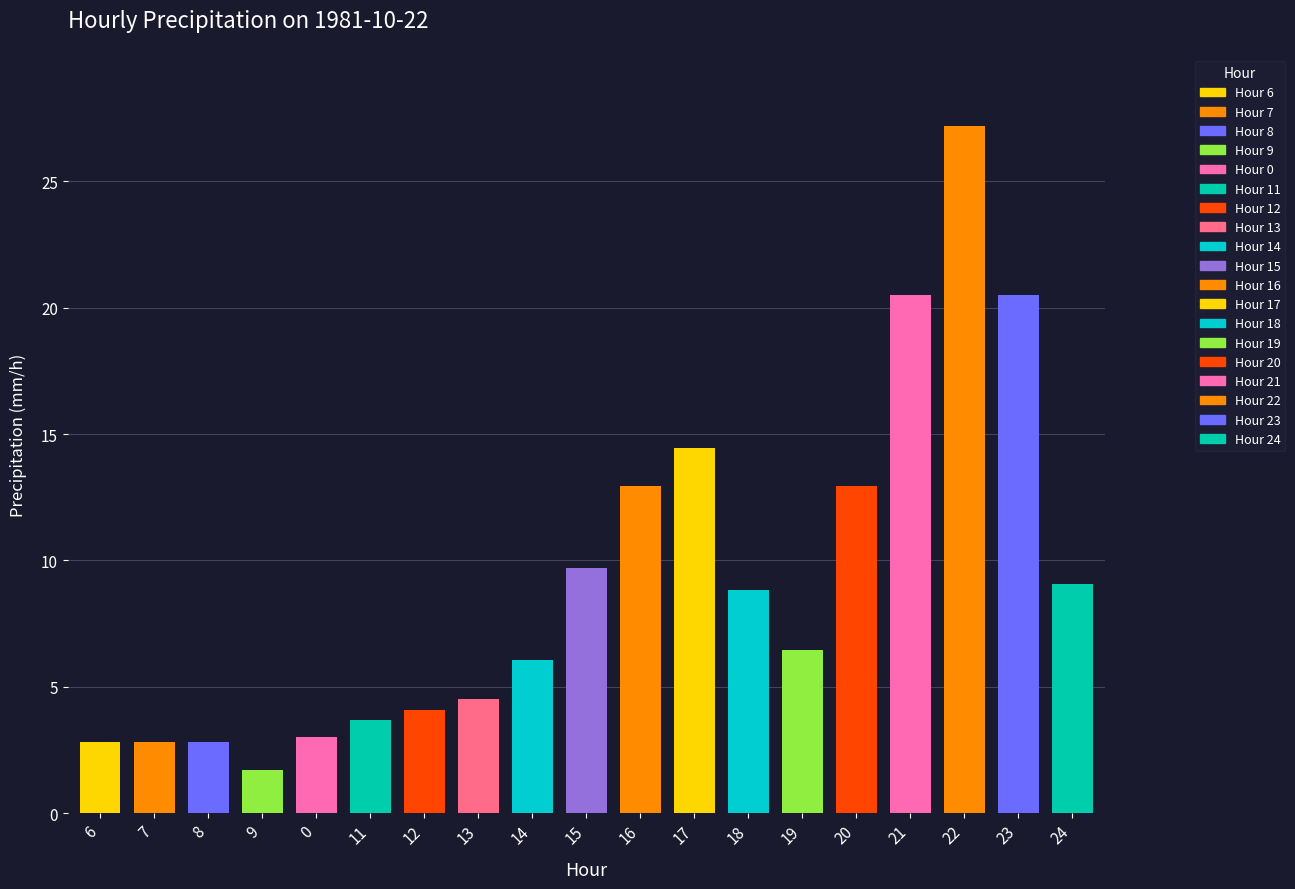

What value does the data have at 15?

9.7